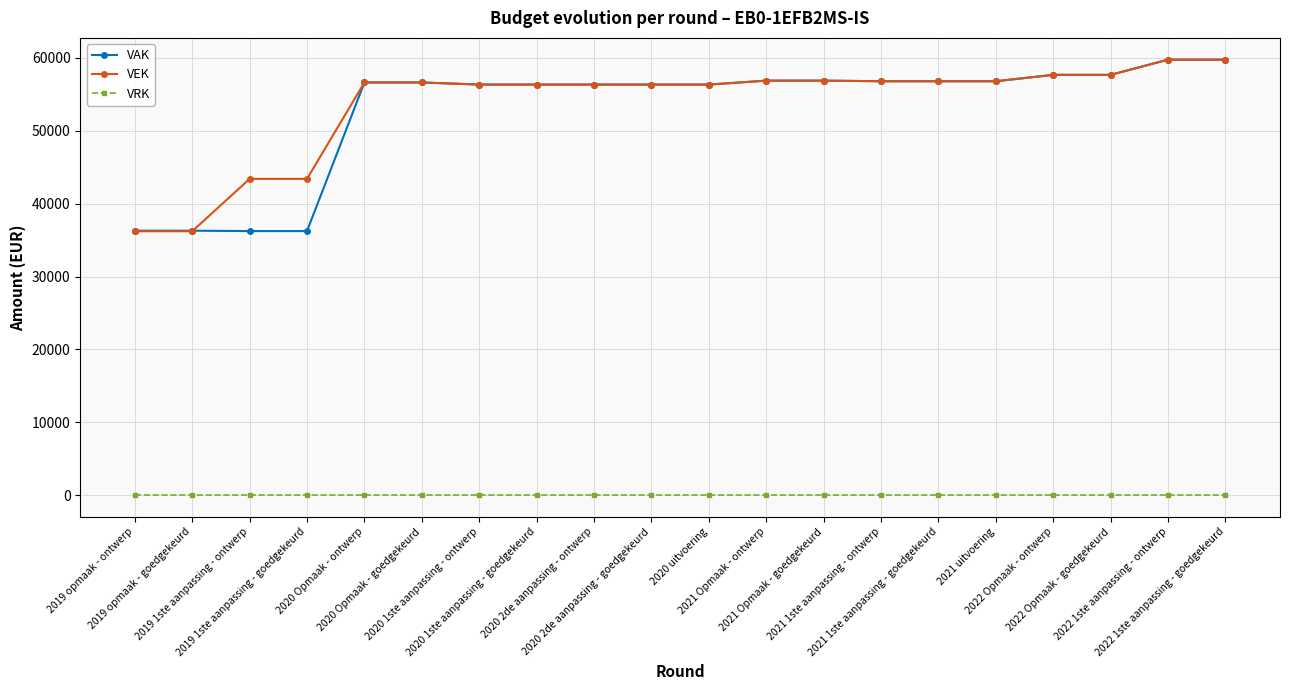

What is the lowest value of the VEK series?

36212